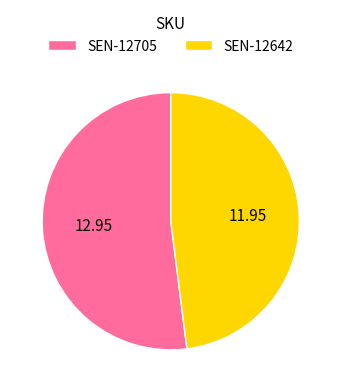

Which category accounts for the majority?

SEN-12705